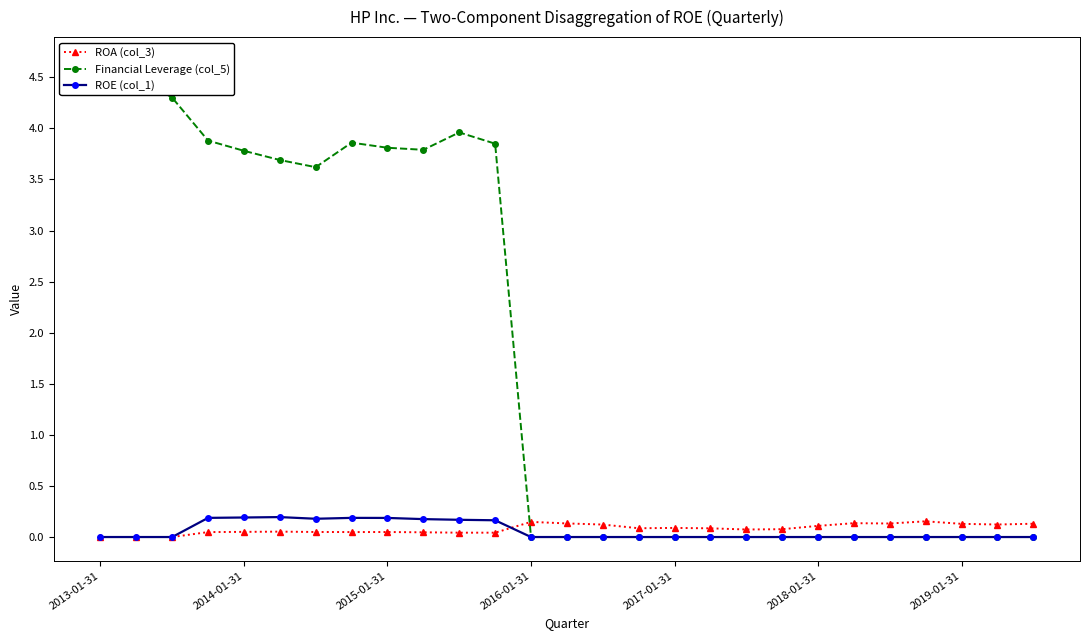

True or false: ROE (col_1) has more than 0 points higher than both neighbors.

True